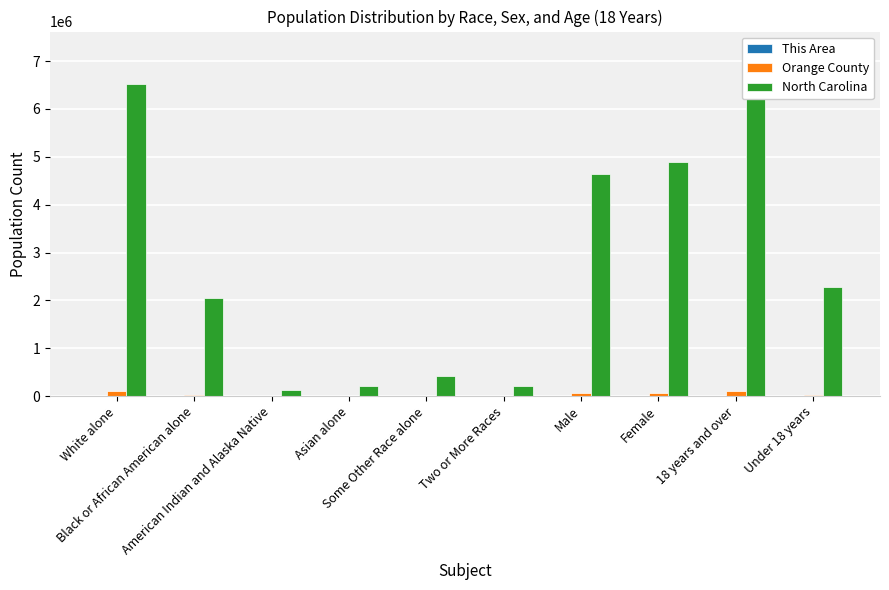

Which series has the largest total across all categories?

North Carolina